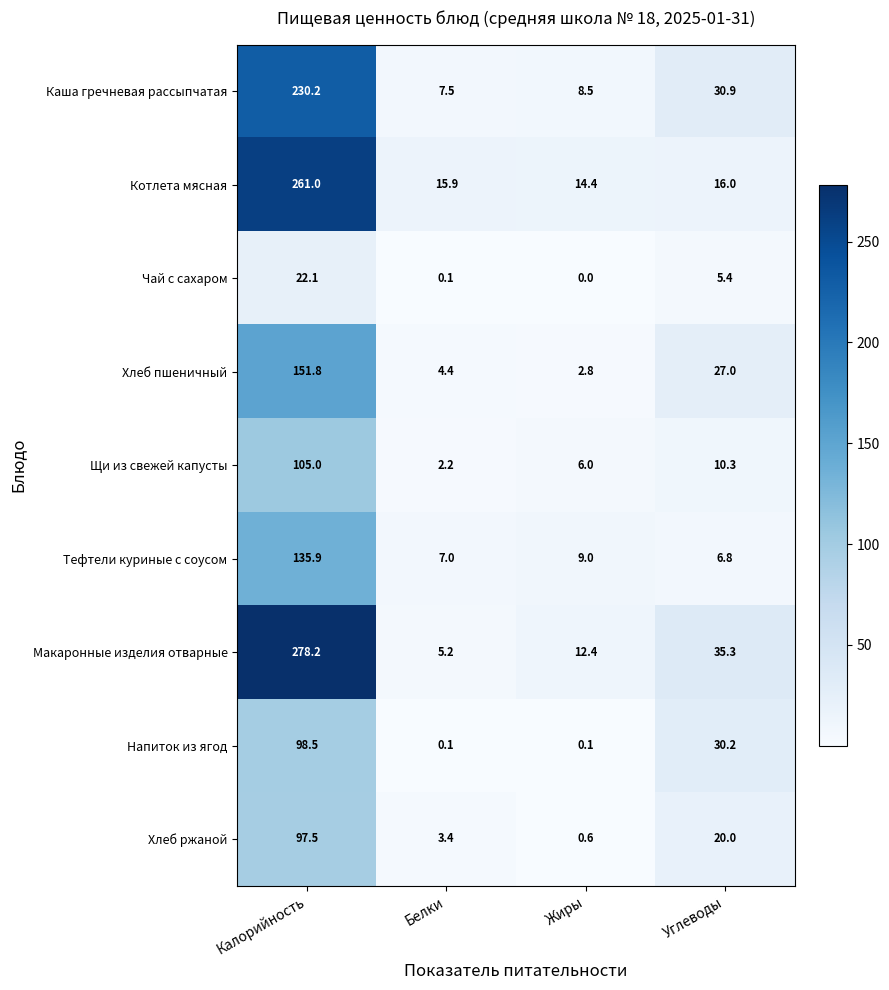

What is the sum of the Щи из свежей капусты values at Жиры and Белки?

8.2